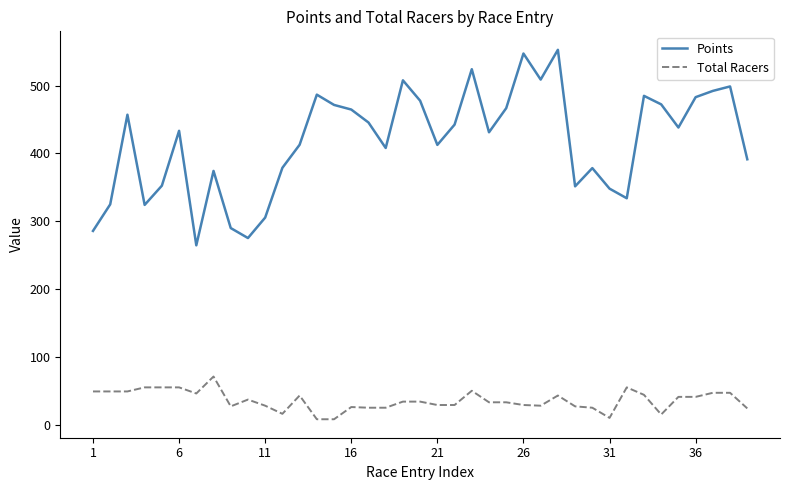

Which series has the largest total across all categories?

Points